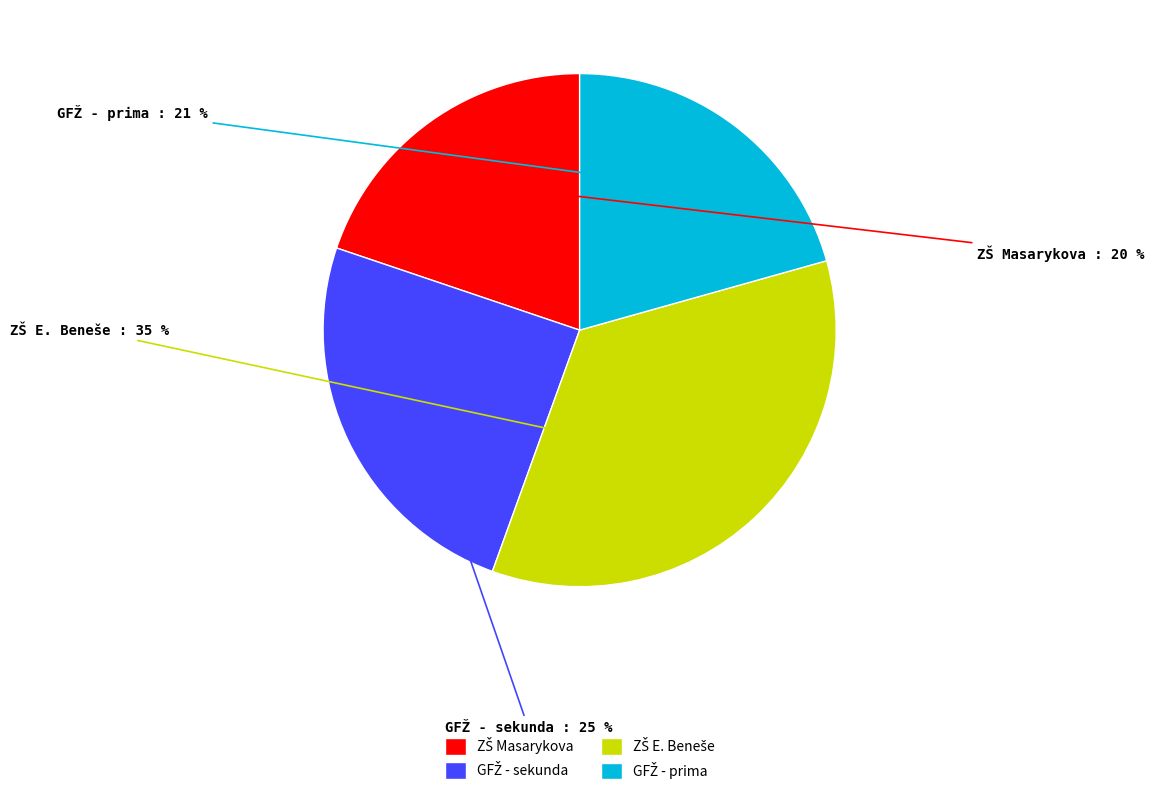

Does any single category account for the majority?

No